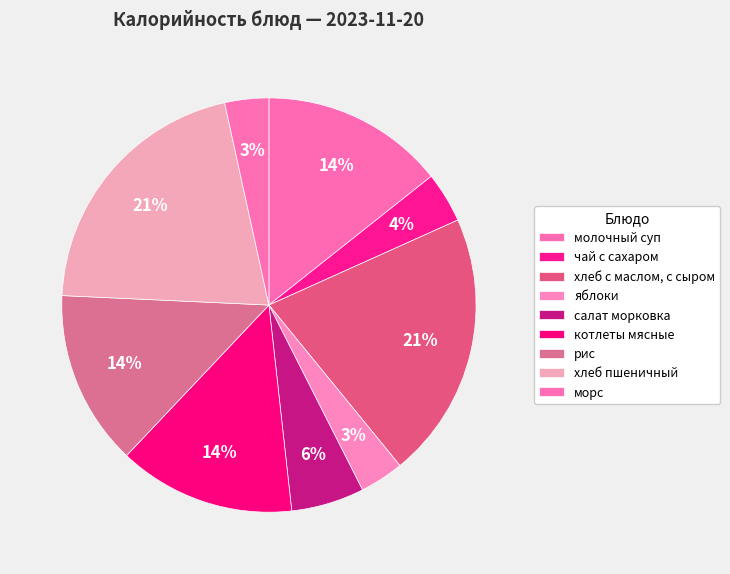

What is the largest slice in the pie chart?

хлеб с маслом, с сыром